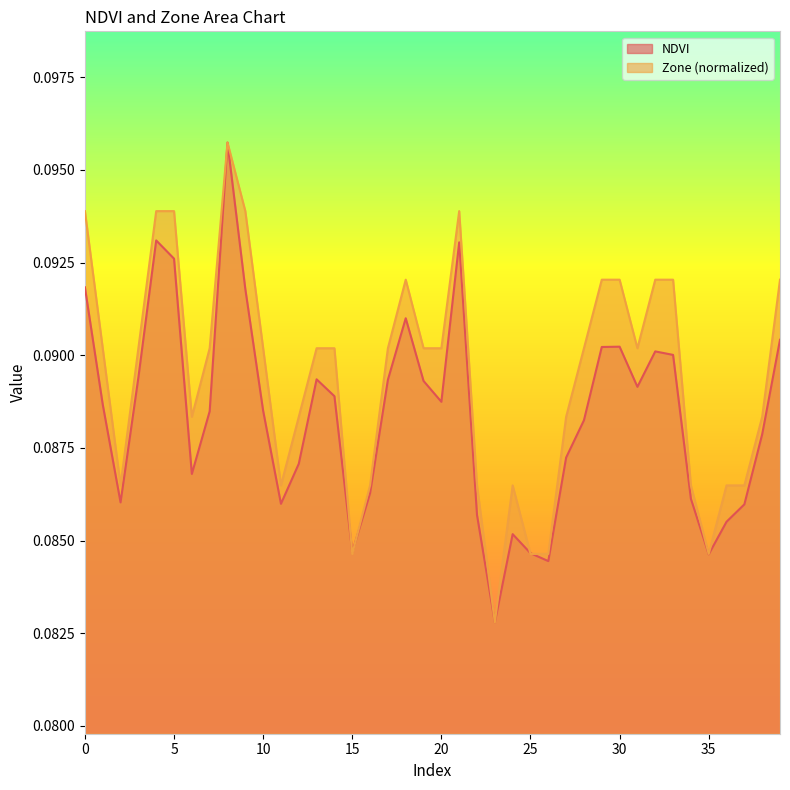

How many lines are shown in the chart?

2